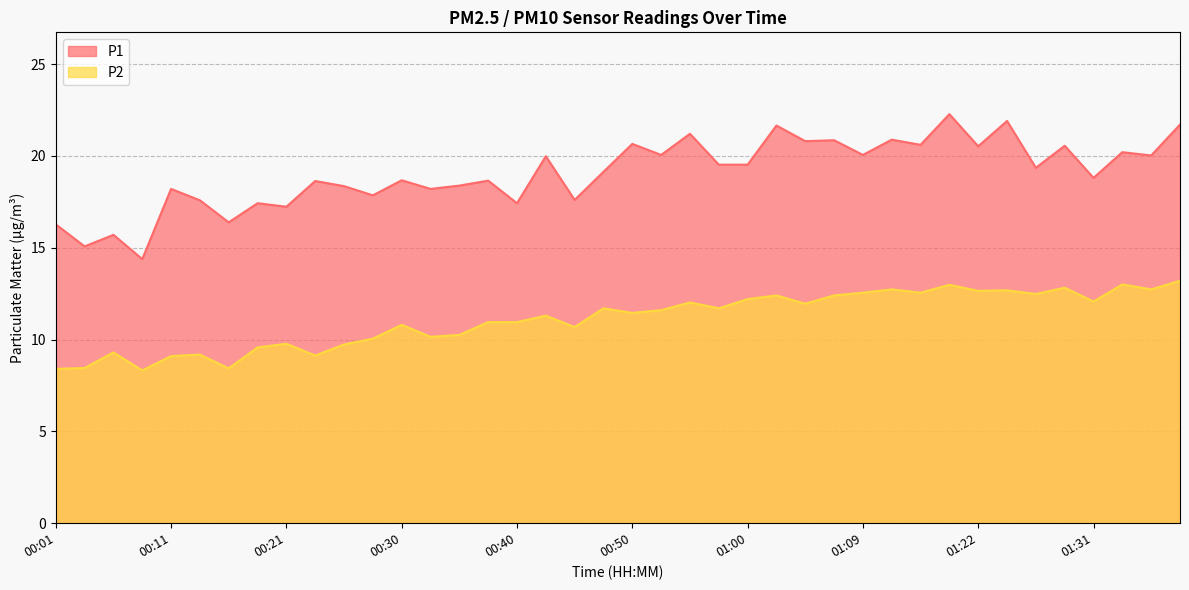

Reading left to right, transcribe all the data shown in this chart.

P1: 16.3	15.1	15.7	14.4	18.2	17.6	16.4	17.4	17.2	18.6	18.4	17.9	18.7	18.2	18.4	18.6	17.4	20.0	17.6	19.1	20.6	20.1	21.2	19.5	19.5	21.6	20.8	20.9	20.1	20.9	20.6	22.3	20.5	21.9	19.4	20.6	18.8	20.2	20.0	21.7
P2: 8.4	8.4	9.3	8.3	9.1	9.2	8.4	9.6	9.8	9.1	9.7	10.1	10.8	10.2	10.2	10.9	10.9	11.3	10.7	11.7	11.4	11.6	12.0	11.7	12.2	12.4	11.9	12.4	12.6	12.7	12.6	13.0	12.7	12.7	12.5	12.8	12.1	13.0	12.7	13.2